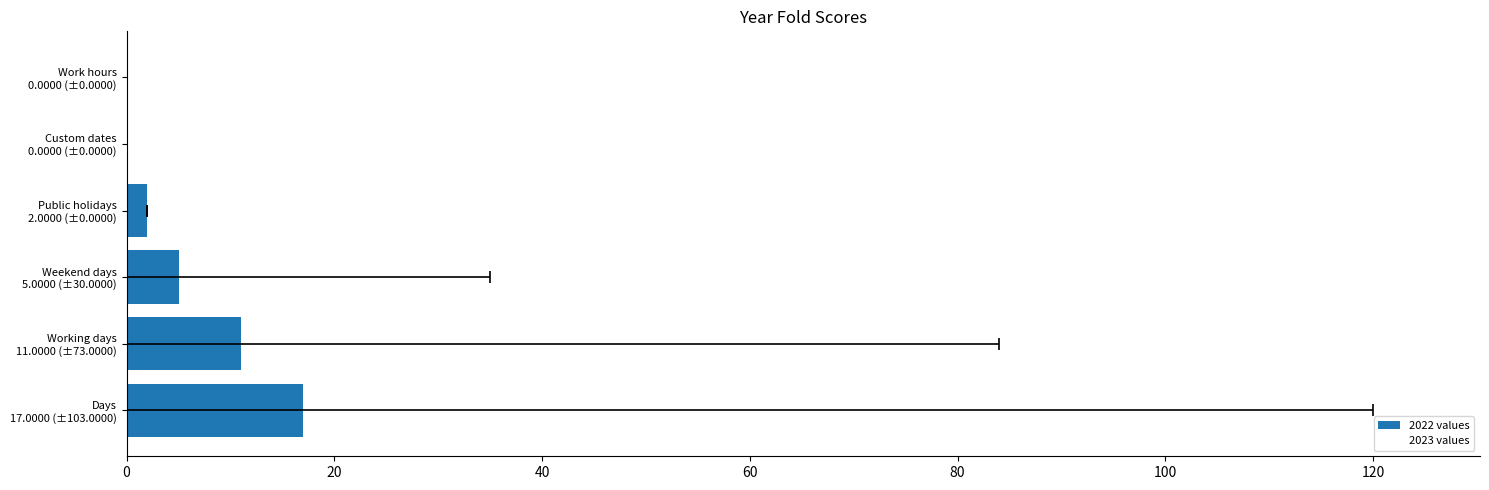

Reading left to right, transcribe all the data shown in this chart.

2022 values: 17	11	5	2	0	0
2023 values: 120	84	35	2	0	0